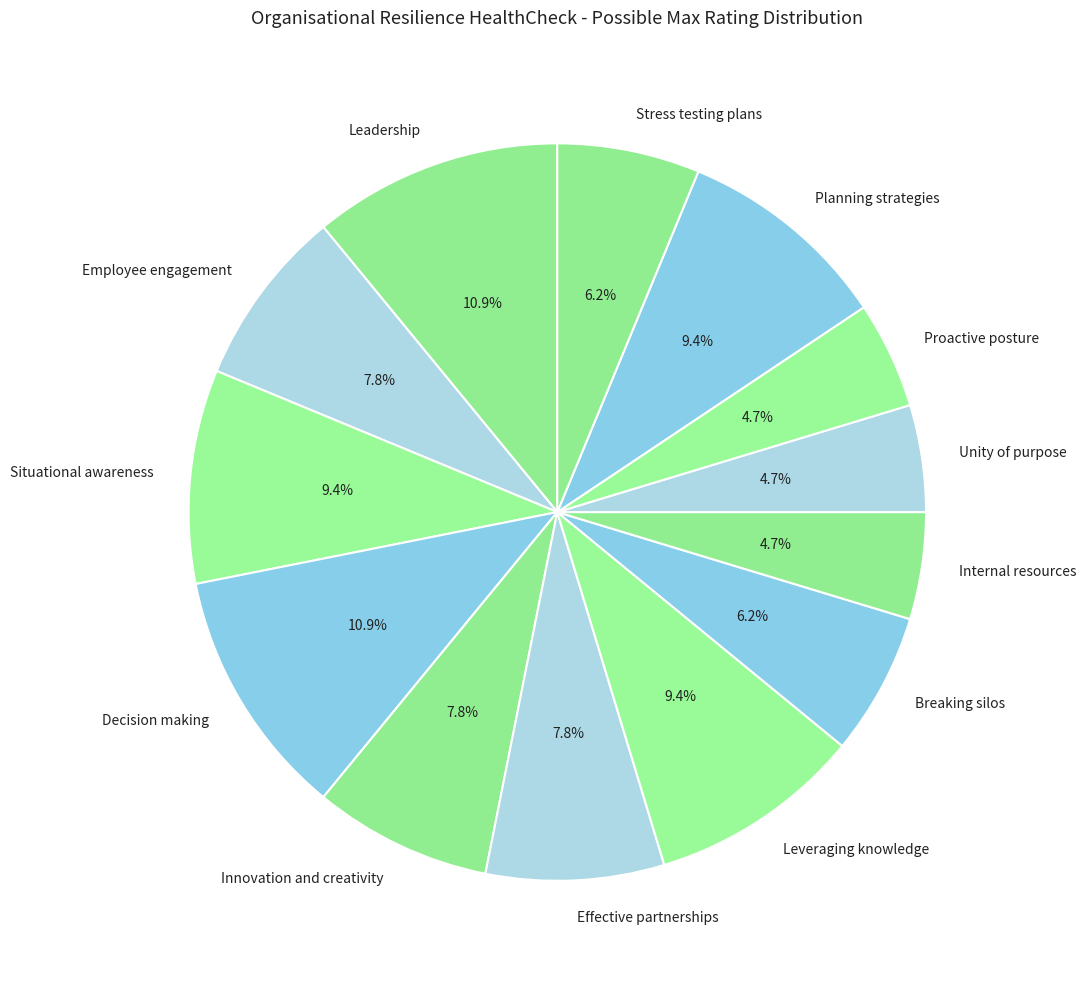

Is there a majority slice in this chart?

No